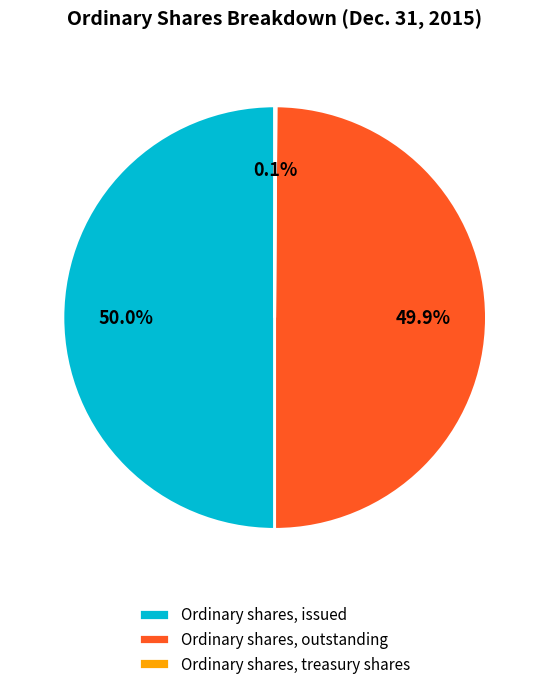

What portion of the pie excludes Ordinary shares, outstanding?

50.1%